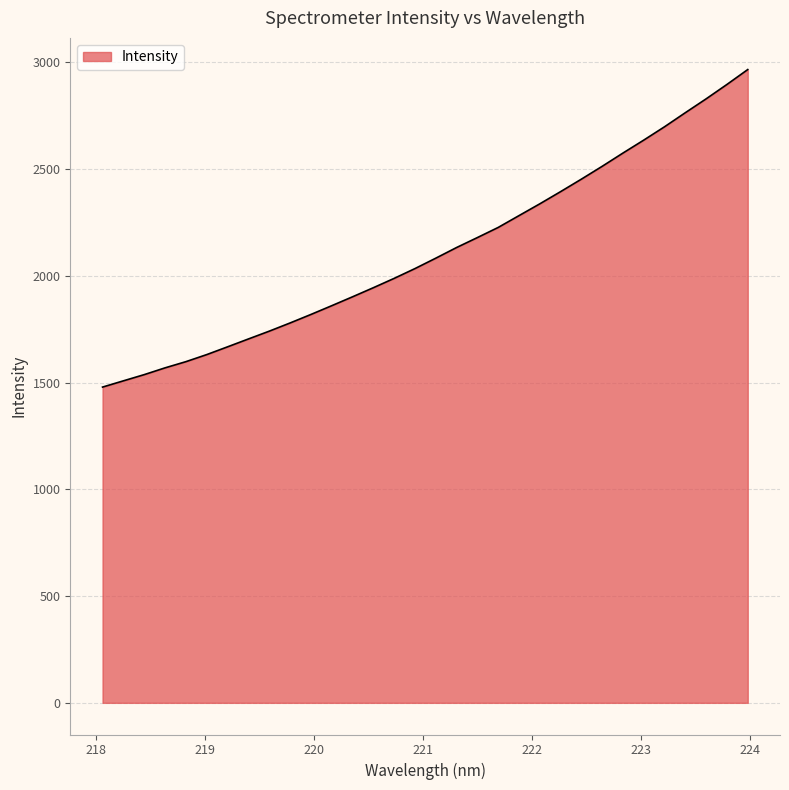

What is the minimum value shown in the chart?

1478.7